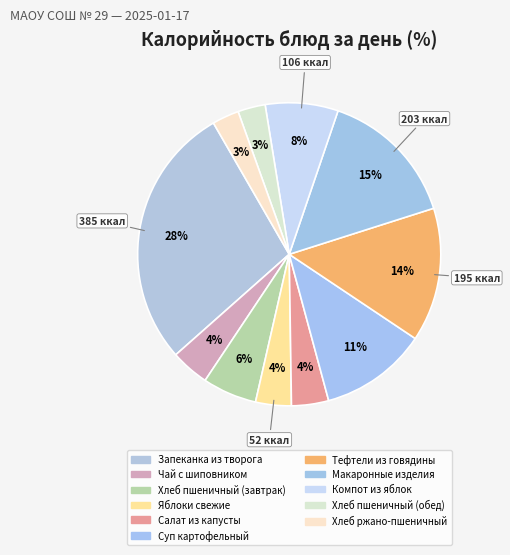

To the nearest percent, what is the average slice percentage?

9%